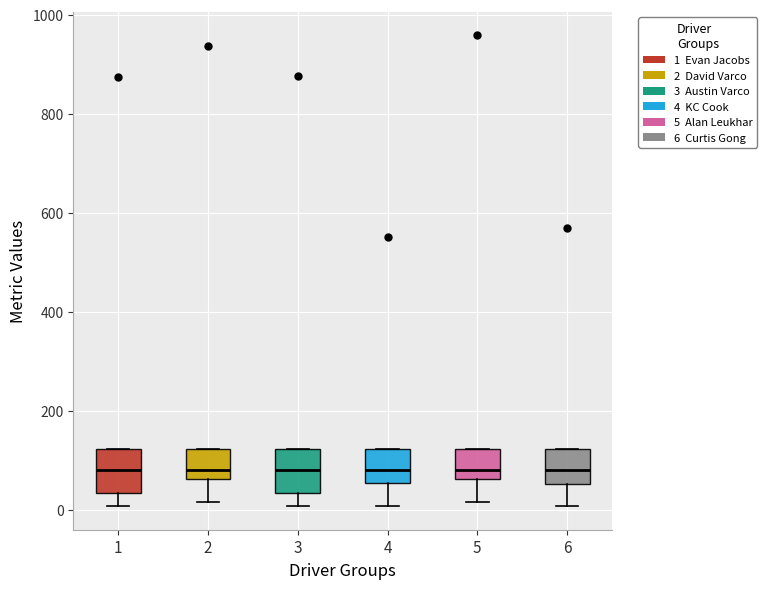

Reading left to right, read every box against the y-axis: the position of its median line, the range the box covers, and the ends of its whiskers. The values are not printed on the chart, so give them approximately, as read against the axis.

1: median 80, box 40 to 120, whiskers 0 to 120
2: median 80, box 60 to 120, whiskers 20 to 120
3: median 80, box 40 to 120, whiskers 0 to 120
4: median 80, box 60 to 120, whiskers 0 to 120
5: median 80, box 60 to 120, whiskers 20 to 120
6: median 80, box 60 to 120, whiskers 0 to 120